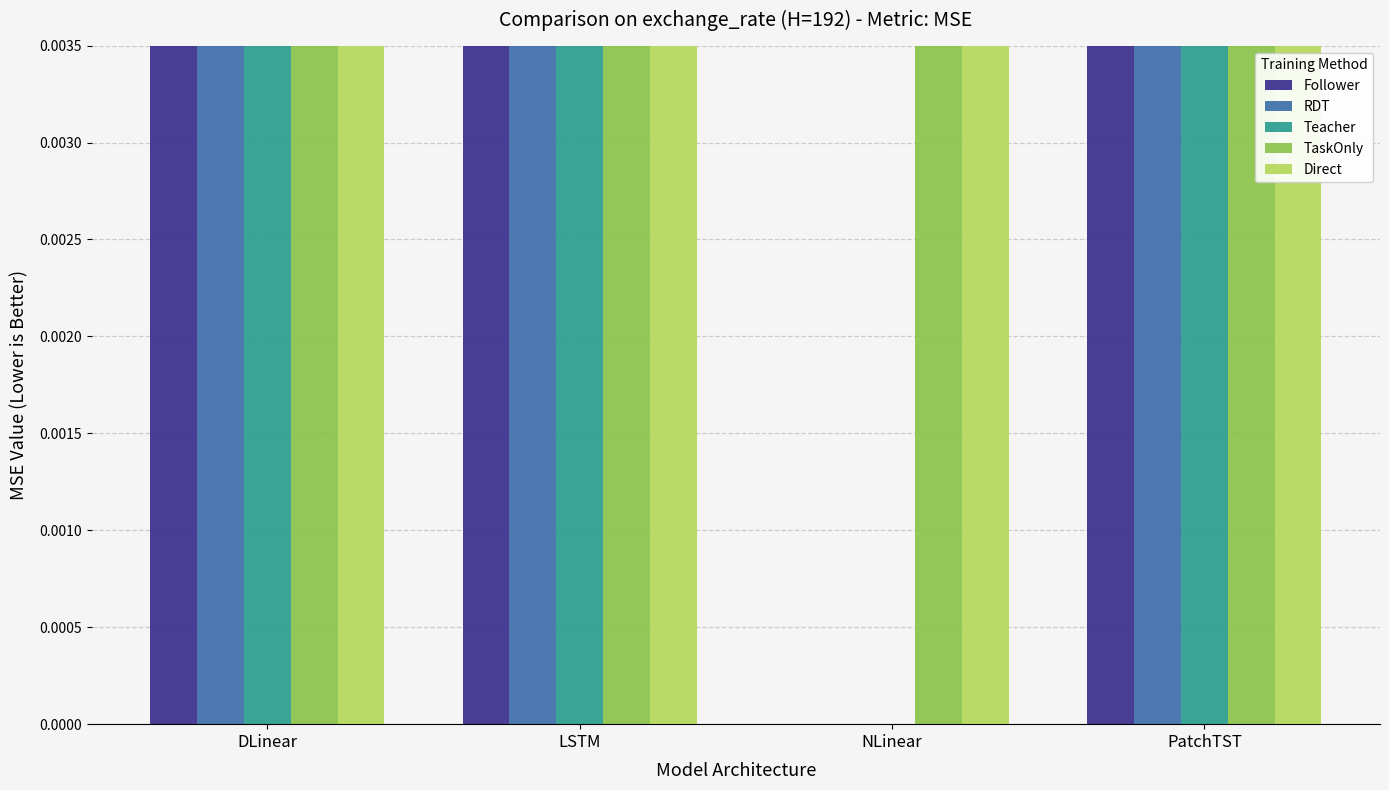

How many data points in Follower are above 0?

3